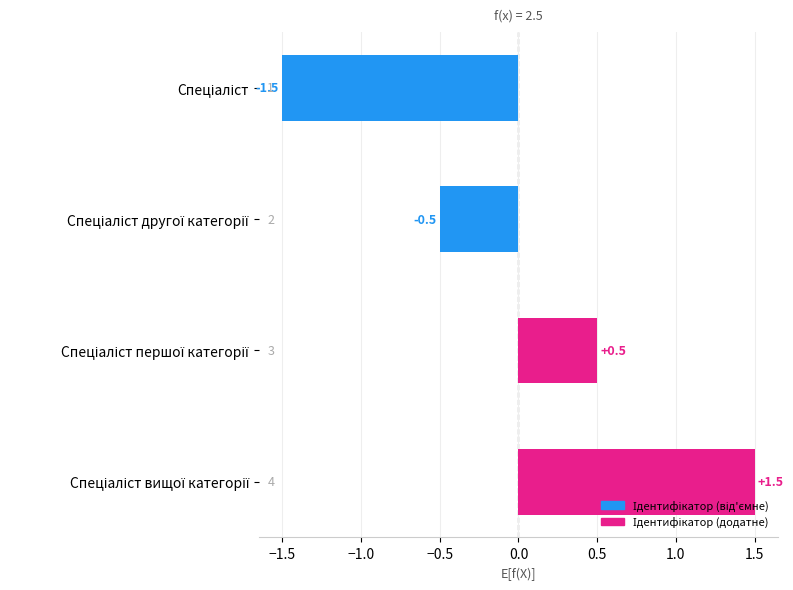

Reading bottom to top, extract all data points from this chart.

1.5	0.5	-0.5	-1.5